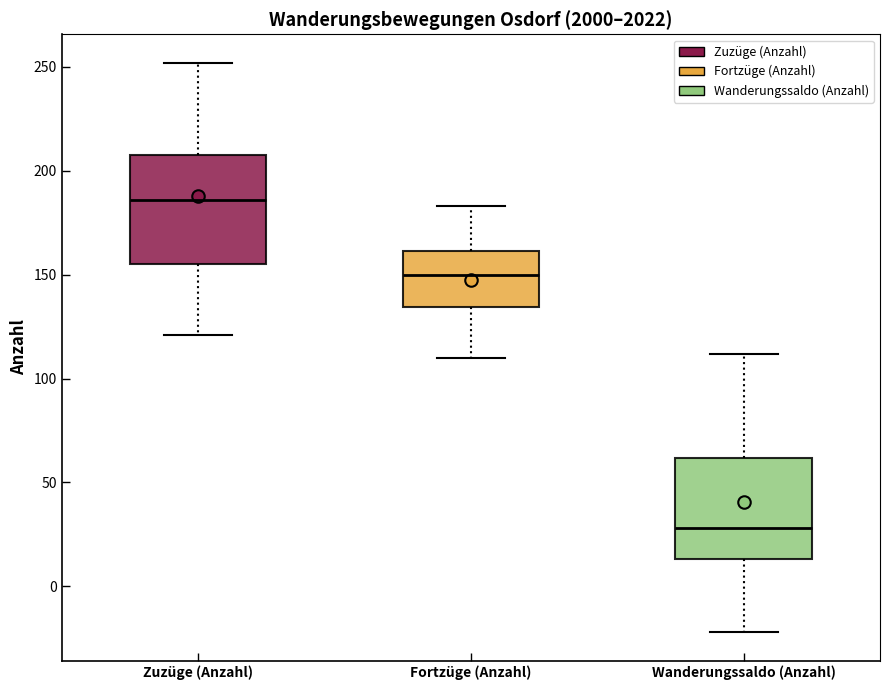

Reading left to right, read every box against the y-axis: the position of its median line, the range the box covers, and the ends of its whiskers. The values are not printed on the chart, so give them approximately, as read against the axis.

Zuzüge (Anzahl): median 185, box 155 to 210, whiskers 120 to 250
Fortzüge (Anzahl): median 150, box 135 to 160, whiskers 110 to 185
Wanderungssaldo (Anzahl): median 30, box 15 to 60, whiskers -20 to 110